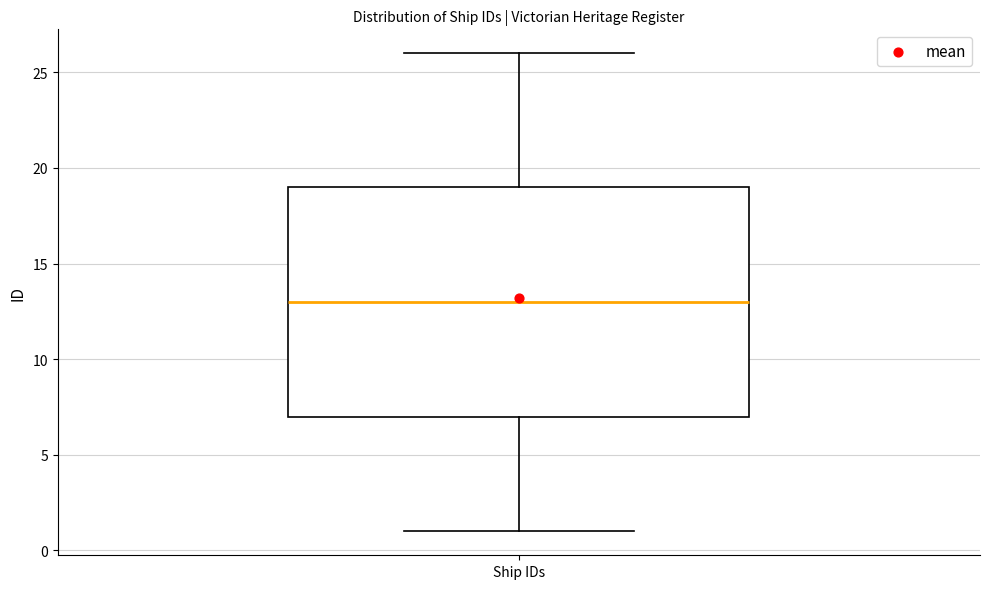

Read this box plot against the y-axis: the position of the median line, the range covered by the box, and the ends of both whiskers. The values are not printed on the chart, so give them approximately, as read against the axis.

median 13, box 7 to 19, whiskers 1 to 26